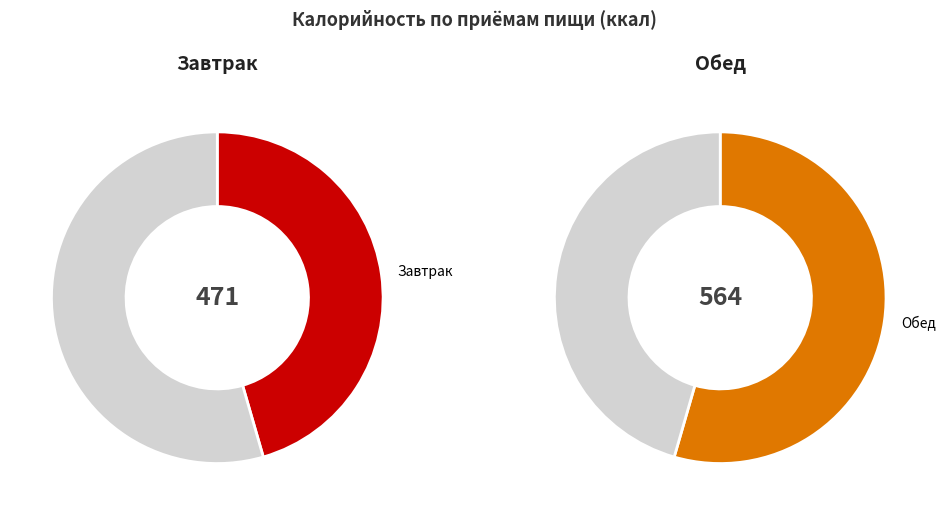

Does Завтрак represent more than half of the total?

No